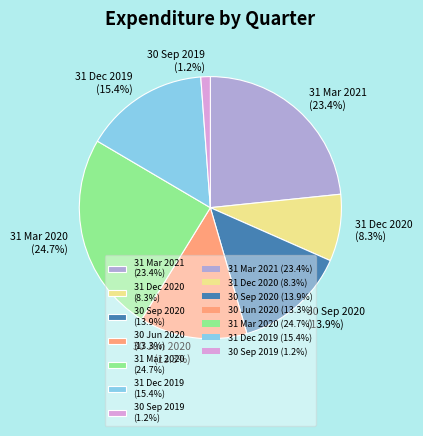

Is it true that 31 Mar 2021 is 10% of the pie?

False